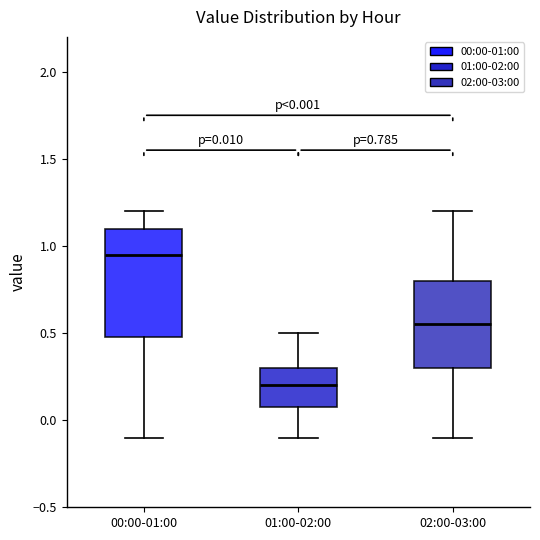

Which box's median line is the lowest?

01:00-02:00